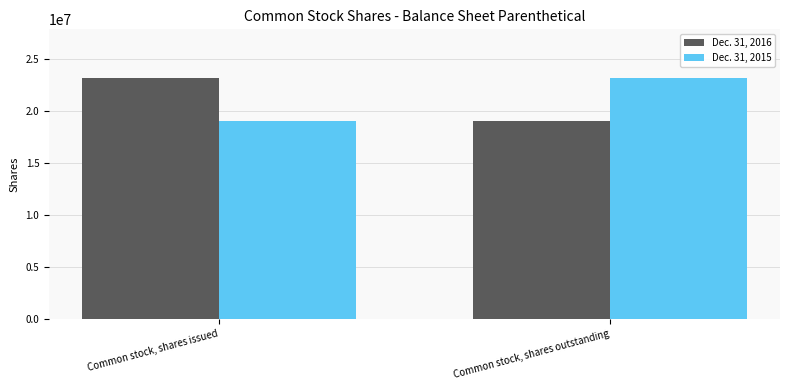

At how many categories does at least one series exceed 21512120?

2